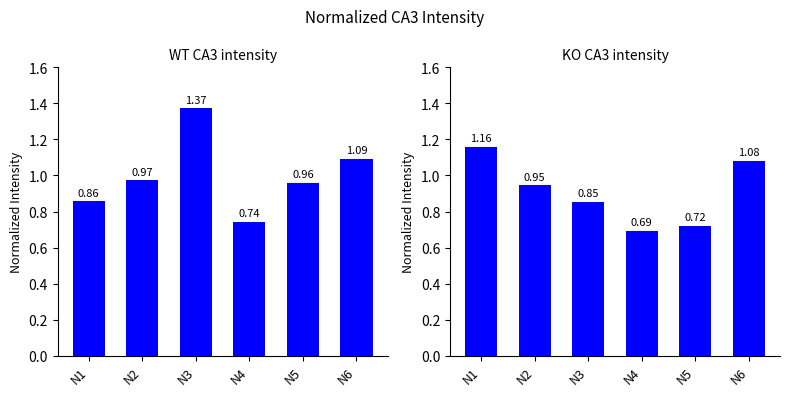

Where is KO_CA3_intensity nearest to the value 0?

N4